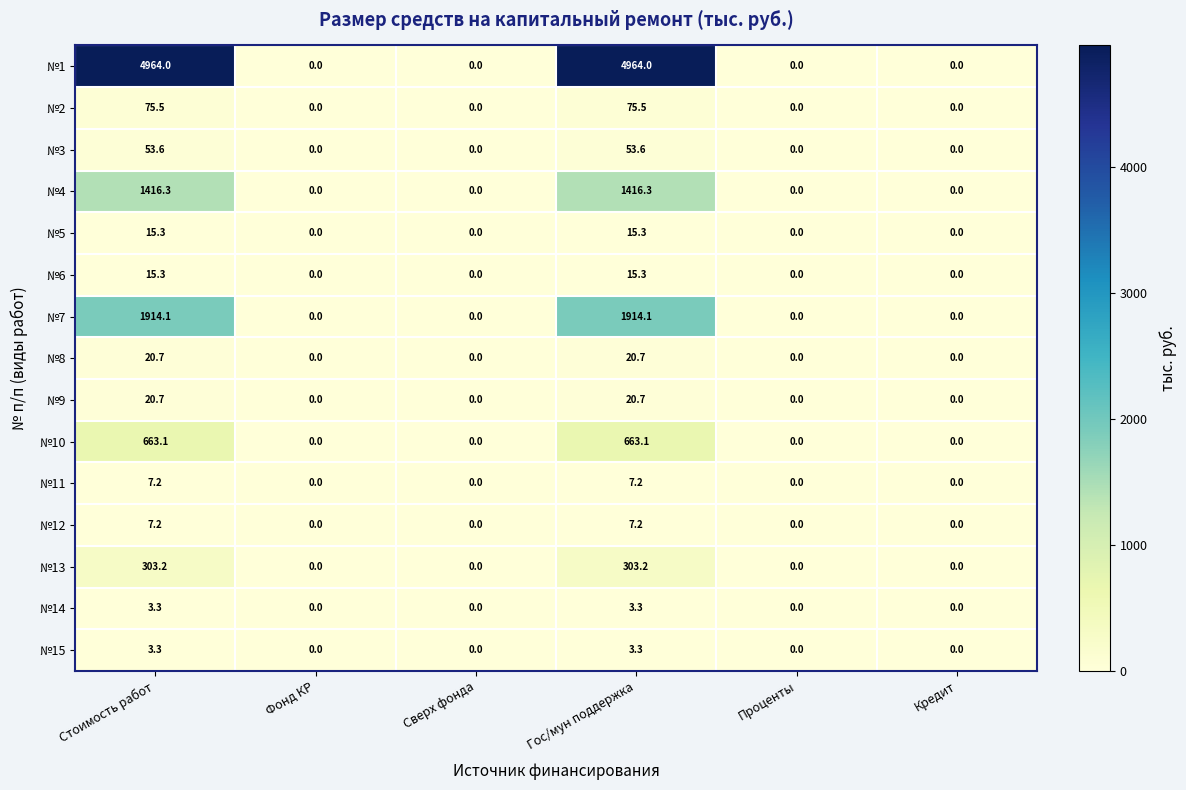

Which series has the largest range (max minus min)?

№1